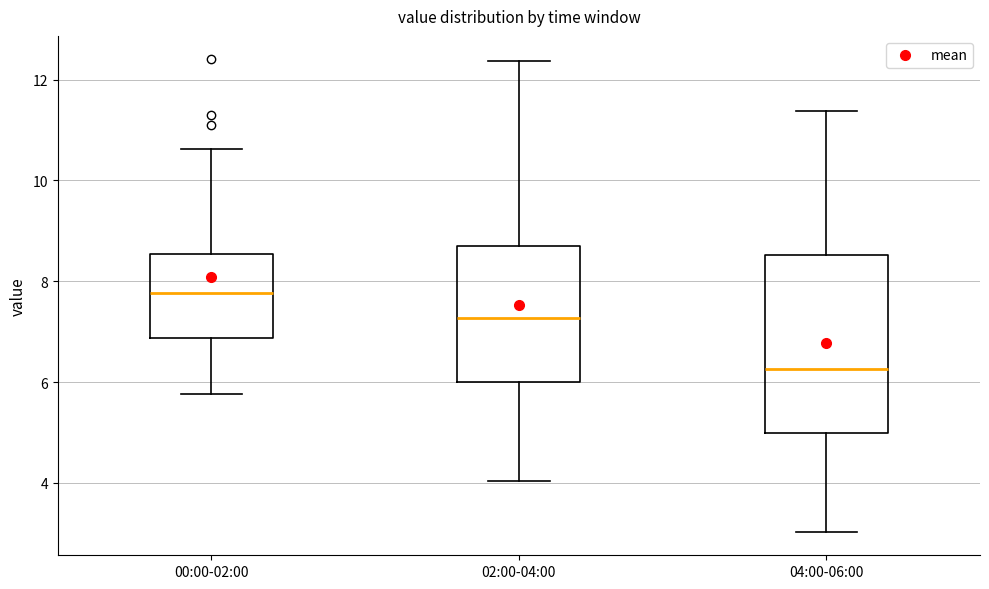

Which box has the lowest median line?

04:00-06:00